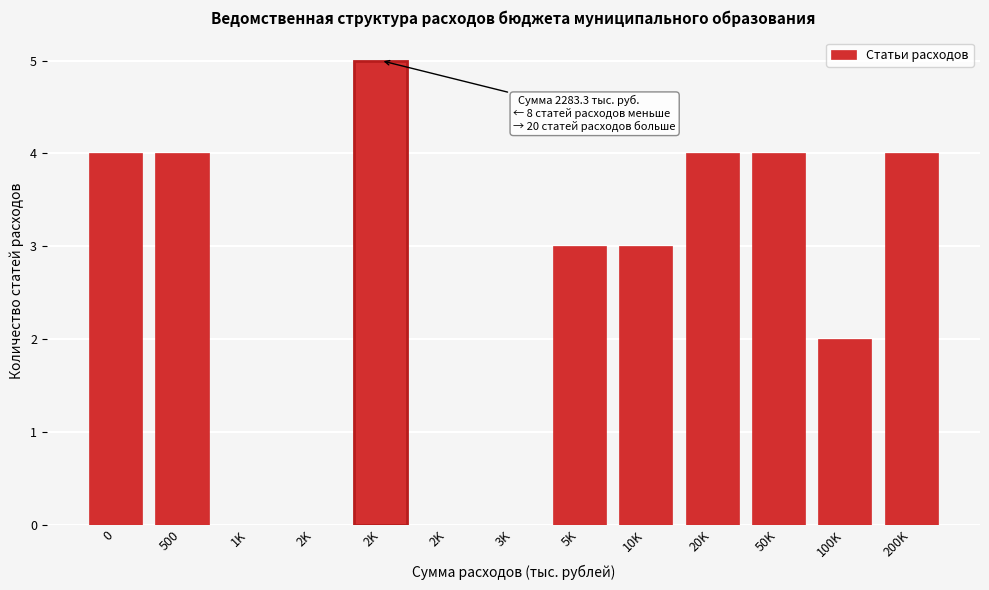

Are the bars horizontal?

No